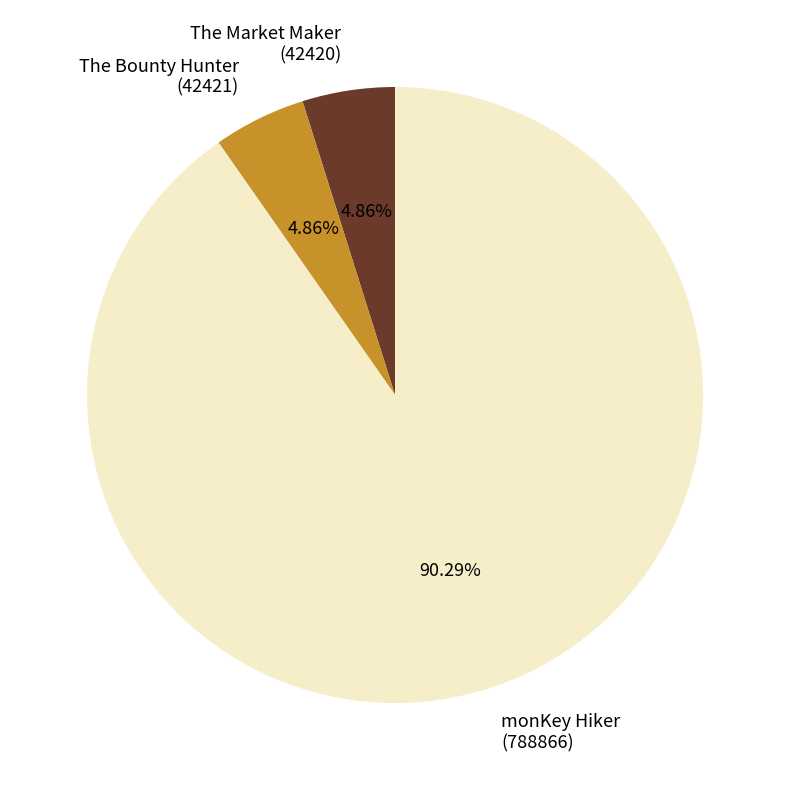

Is the sum of The Market Maker (42420) and monKey Hiker (788866) greater than half?

Yes